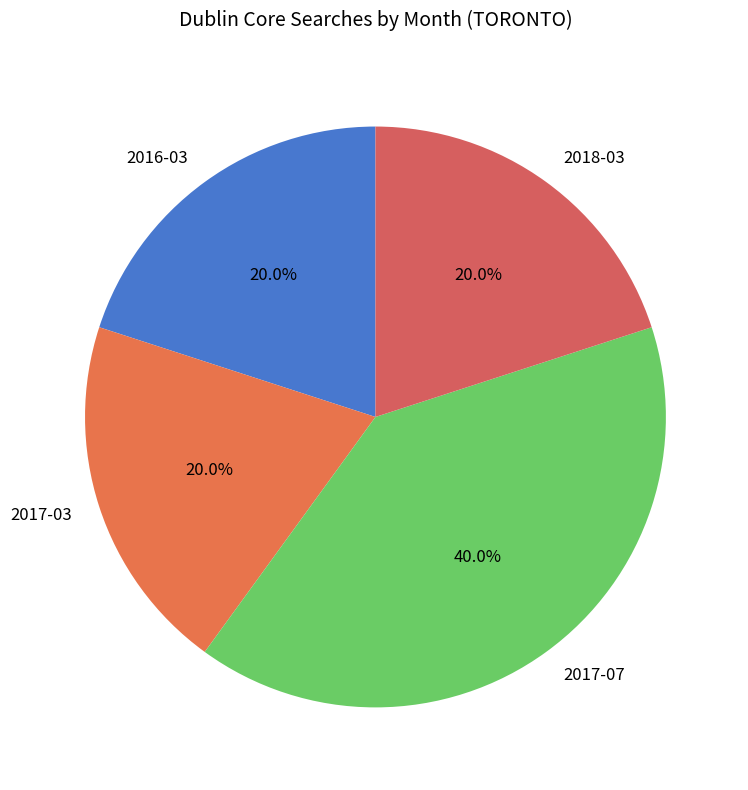

What is the ratio of the value at 2017-07 to the value at 2018-03?

2.0